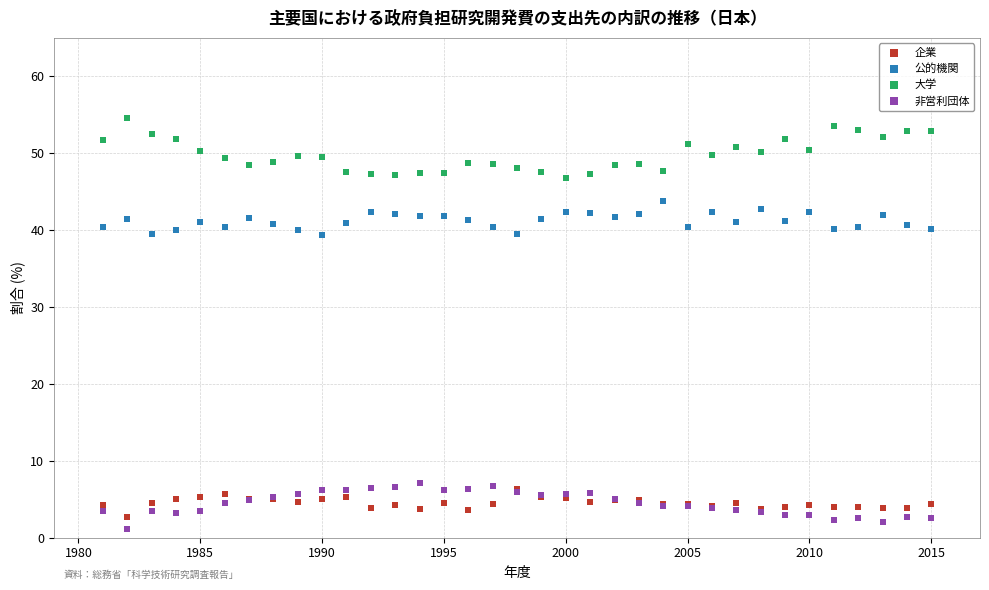

Which series contains the lowest Y value?

非営利団体